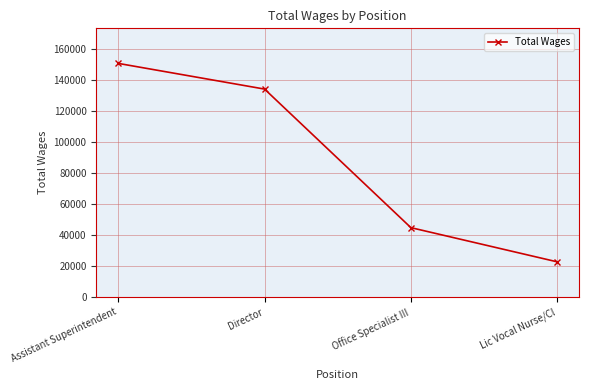

Is it true that the value at Director is 133914?

True